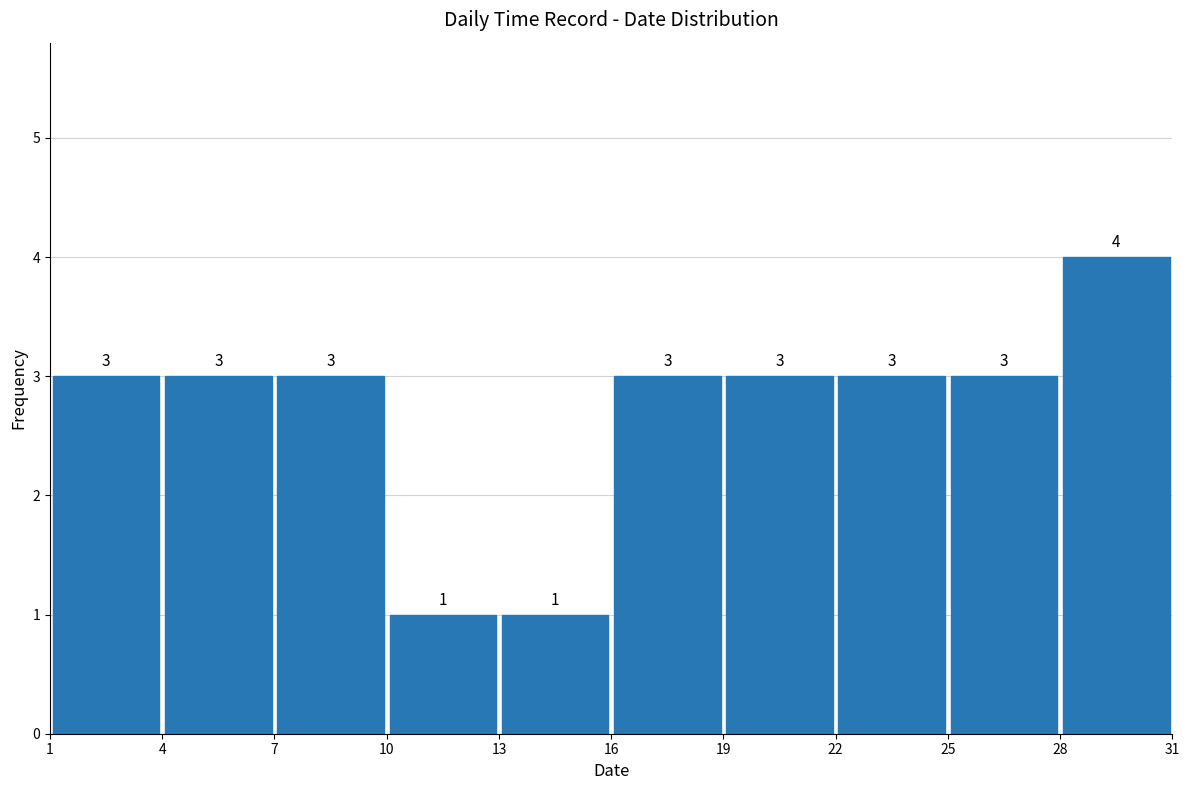

Reading left to right, list every bar in this chart as the range it spans on the x-axis followed by its height.

1 to 4: 3
4 to 7: 3
7 to 10: 3
10 to 13: 1
13 to 16: 1
16 to 19: 3
19 to 22: 3
22 to 25: 3
25 to 28: 3
28 to 31: 4